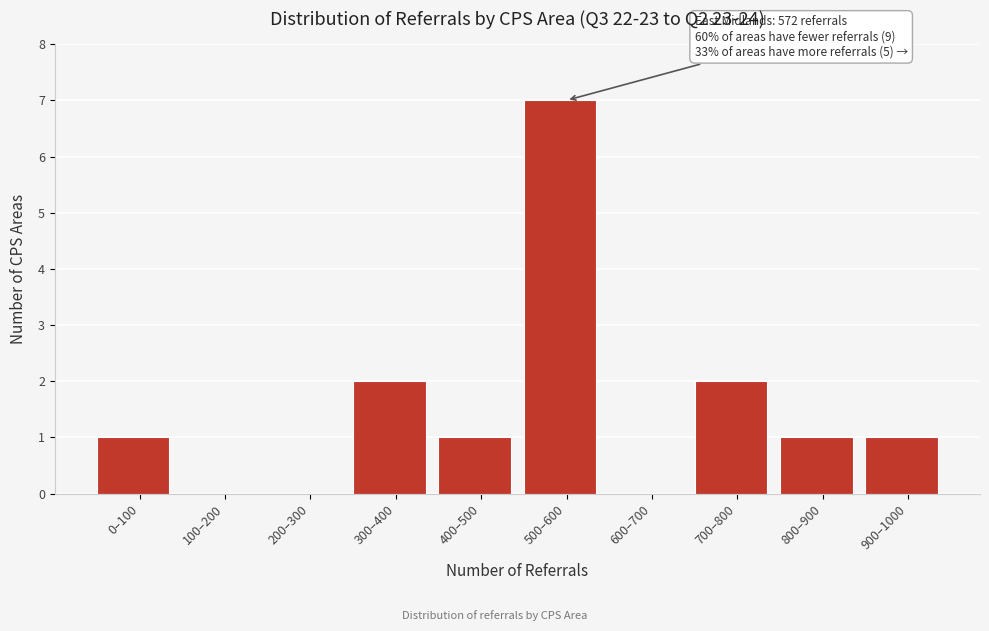

Reading left to right, list all the values displayed in this chart.

0–100=1	100–200=0	200–300=0	300–400=2	400–500=1	500–600=7	600–700=0	700–800=2	800–900=1	900–1000=1